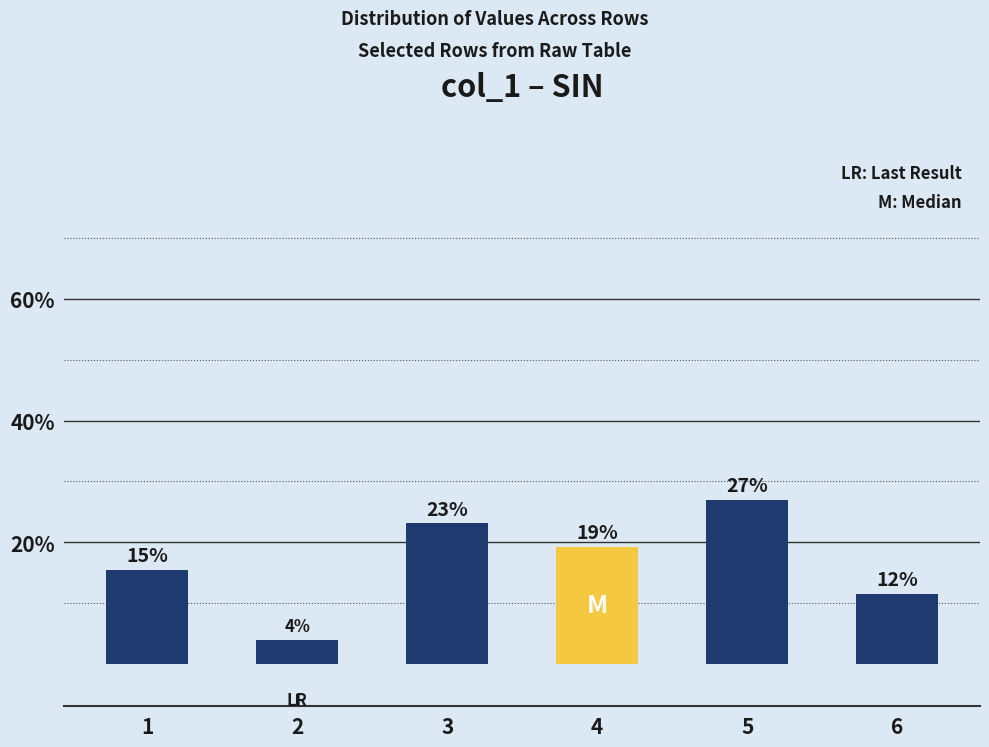

Reading right to left, what are all the values shown in this chart?

6=11.5	5=26.9	4=19.2	3=23.1	2=3.8	1=15.4